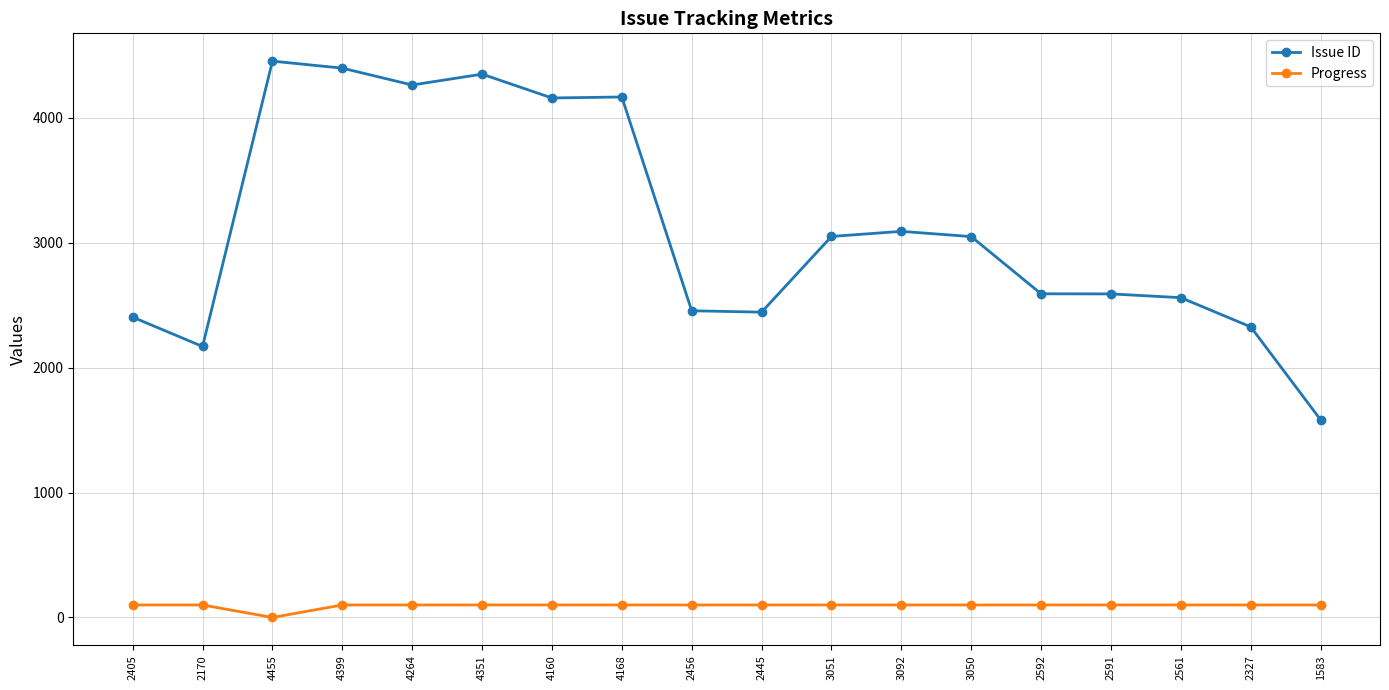

The value of Issue ID at 4399 is 4399. True or false?

True